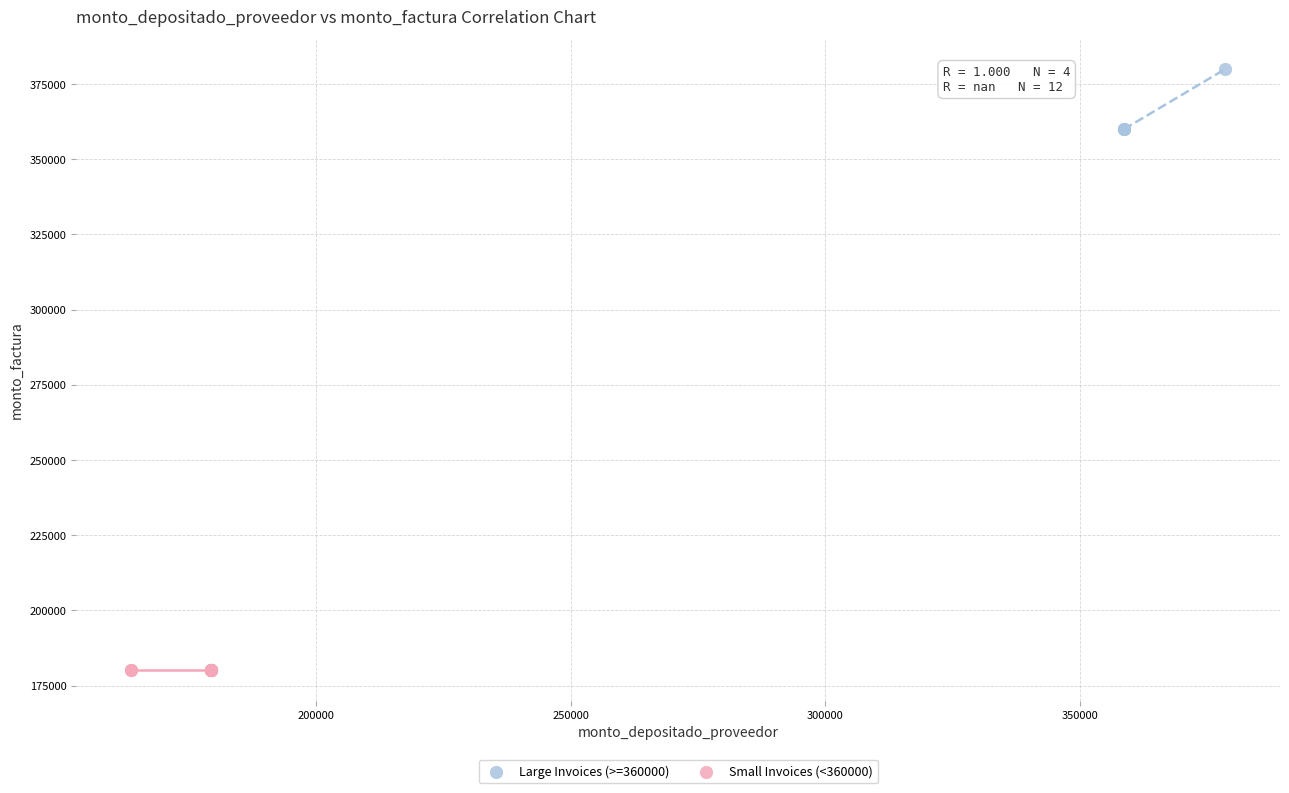

Which series contains the lowest Y value?

Small Invoices (<360000)